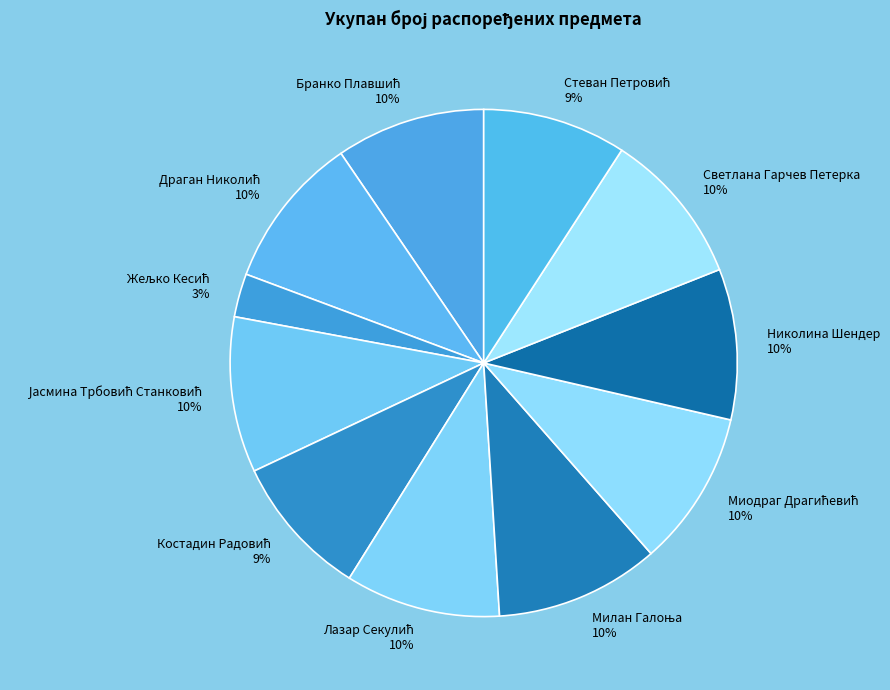

How many segments does this pie chart have?

11